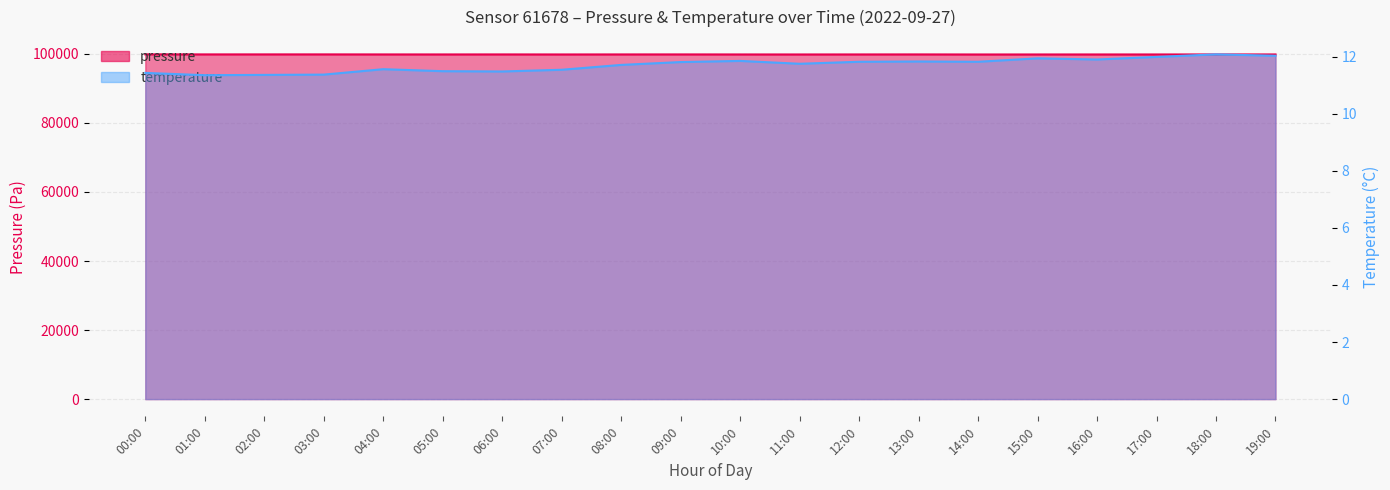

Rank the series by their average value, from highest to lowest.

pressure, temperature